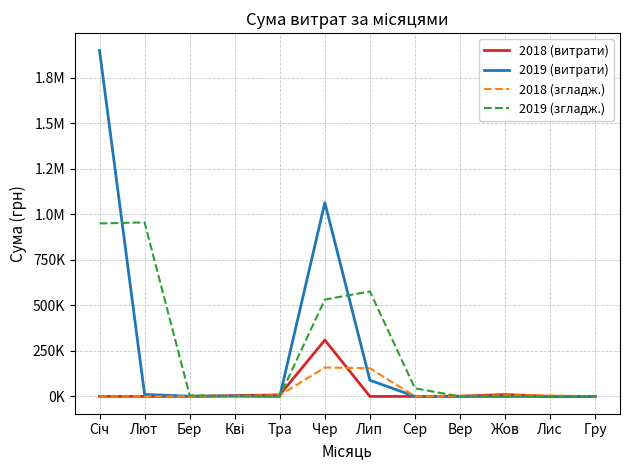

Does the chart have visible grid lines?

Yes